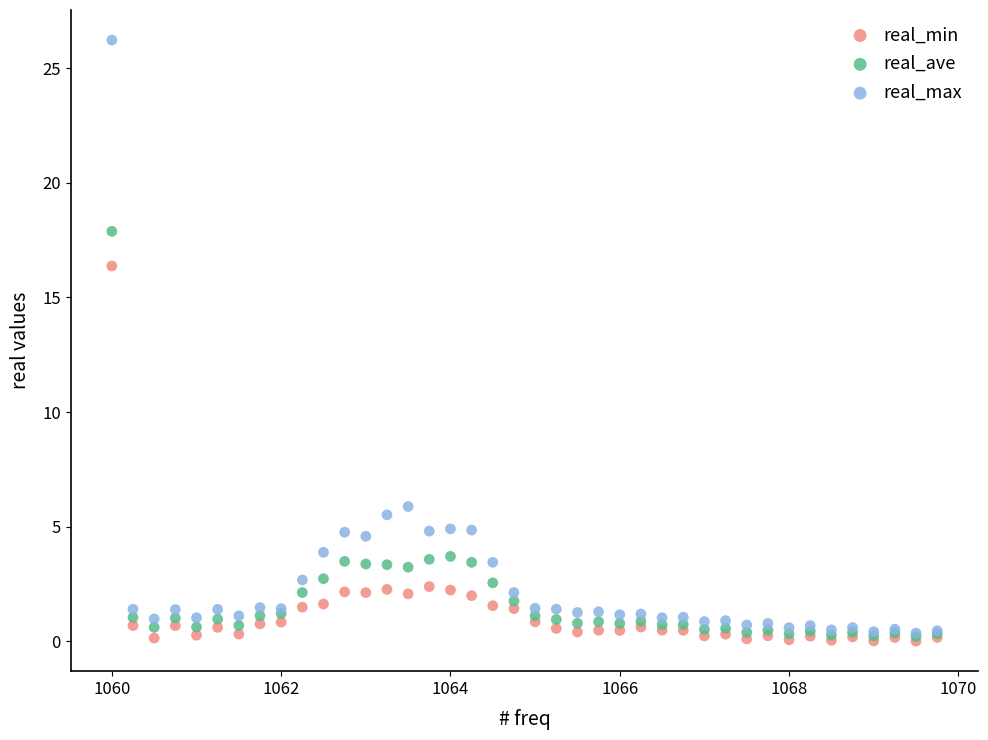

In the real_max series, what Y value is closest to 13?

5.9